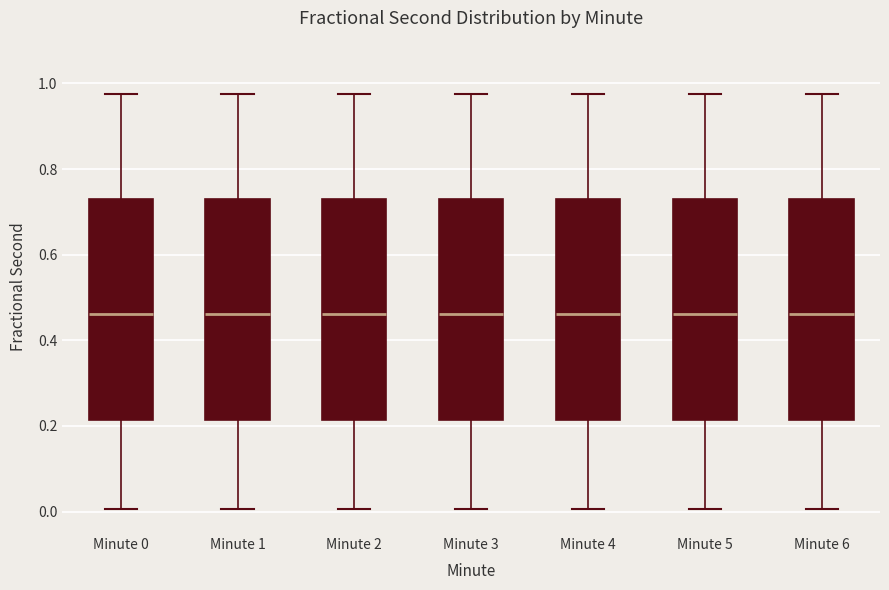

Reading left to right, read every box against the y-axis: the position of its median line, the range the box covers, and the ends of its whiskers. The values are not printed on the chart, so give them approximately, as read against the axis.

Minute 0: median 0.46, box 0.22 to 0.72, whiskers 0.00 to 0.98
Minute 1: median 0.46, box 0.22 to 0.72, whiskers 0.00 to 0.98
Minute 2: median 0.46, box 0.22 to 0.72, whiskers 0.00 to 0.98
Minute 3: median 0.46, box 0.22 to 0.72, whiskers 0.00 to 0.98
Minute 4: median 0.46, box 0.22 to 0.72, whiskers 0.00 to 0.98
Minute 5: median 0.46, box 0.22 to 0.72, whiskers 0.00 to 0.98
Minute 6: median 0.46, box 0.22 to 0.72, whiskers 0.00 to 0.98